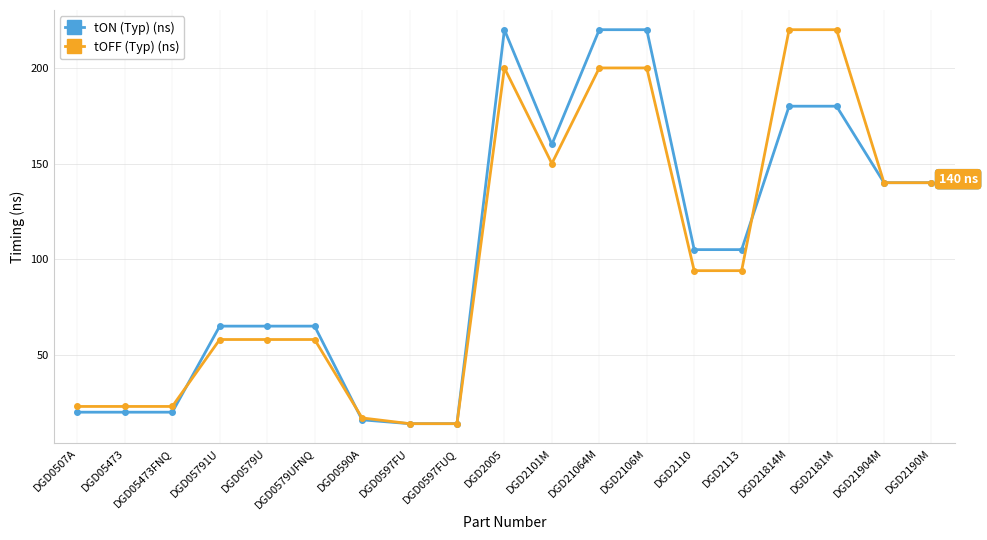

Which series changed the most between DGD0579U and DGD2106M?

tON (Typ) (ns)